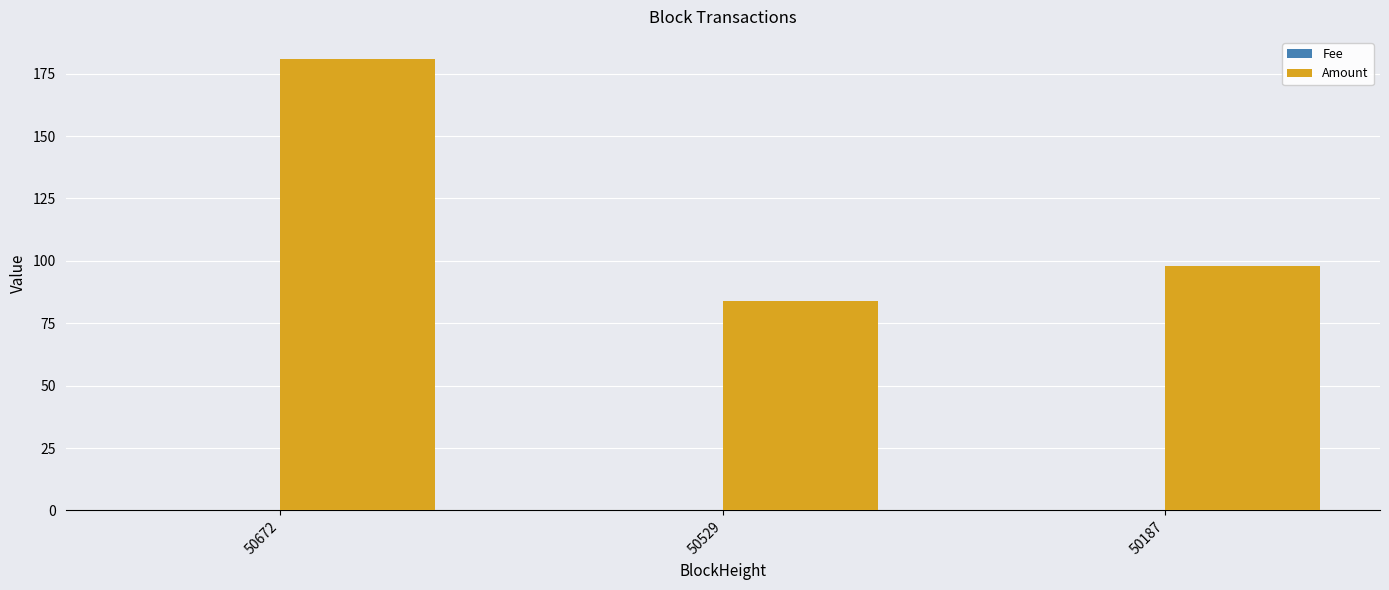

The Amount series shows 118.6 at 50529. True or false?

False